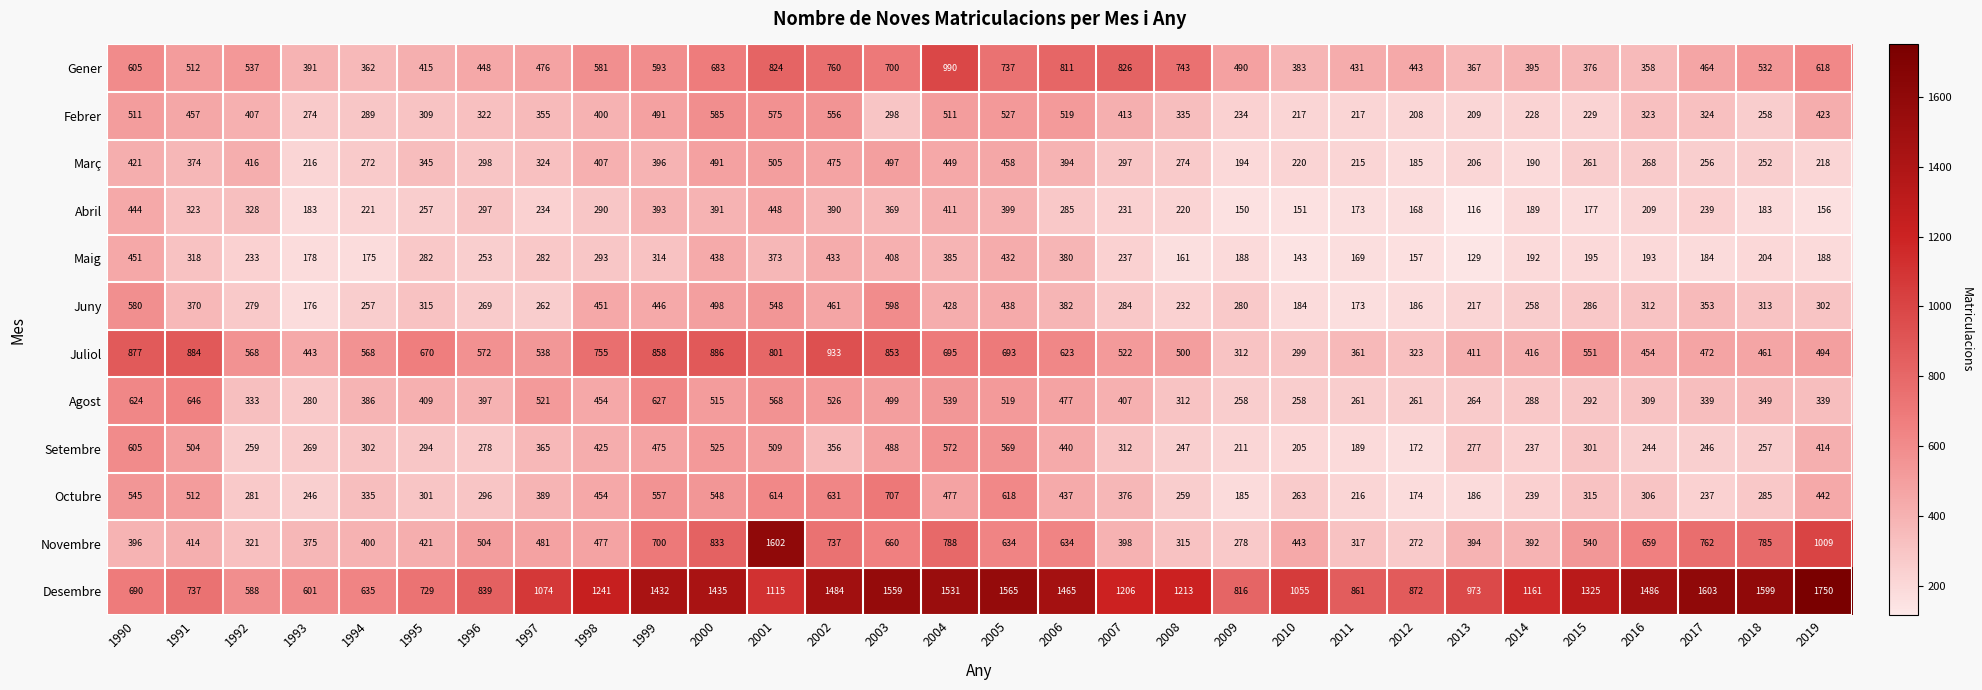

Where does the Març series first go above 298?

1990